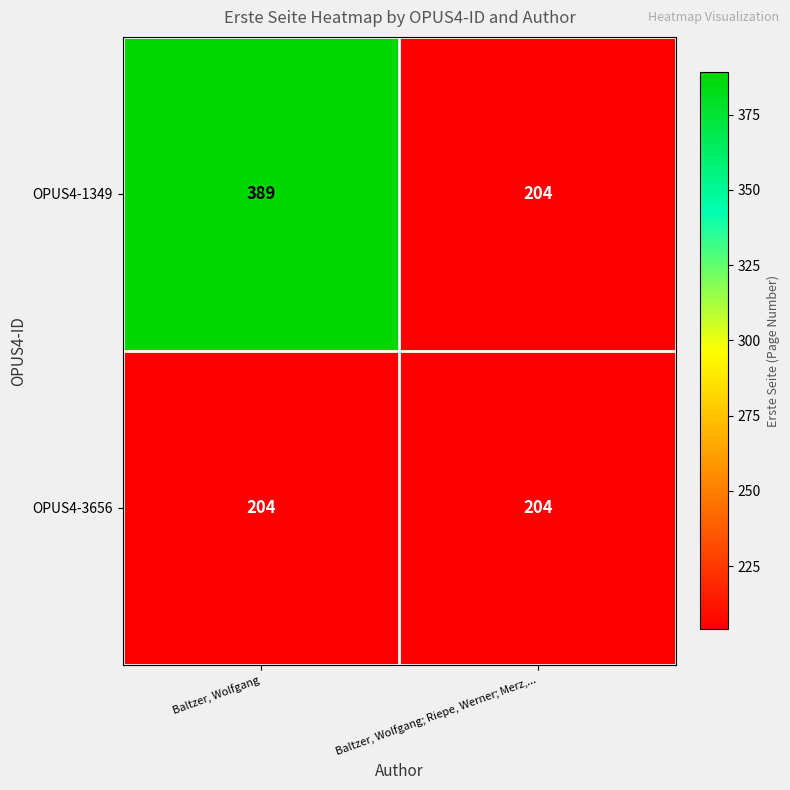

At which category is the sum across all series the highest?

Baltzer, Wolfgang